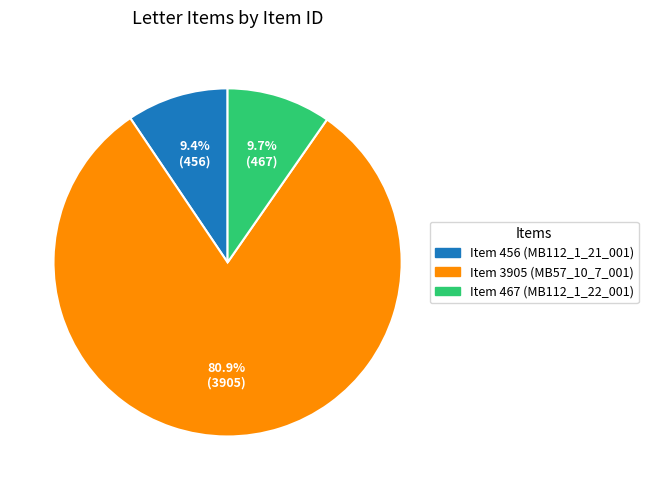

Combined, what portion of the pie is Item 467 (MB112_1_22_001) and Item 3905 (MB57_10_7_001)?

90.6%